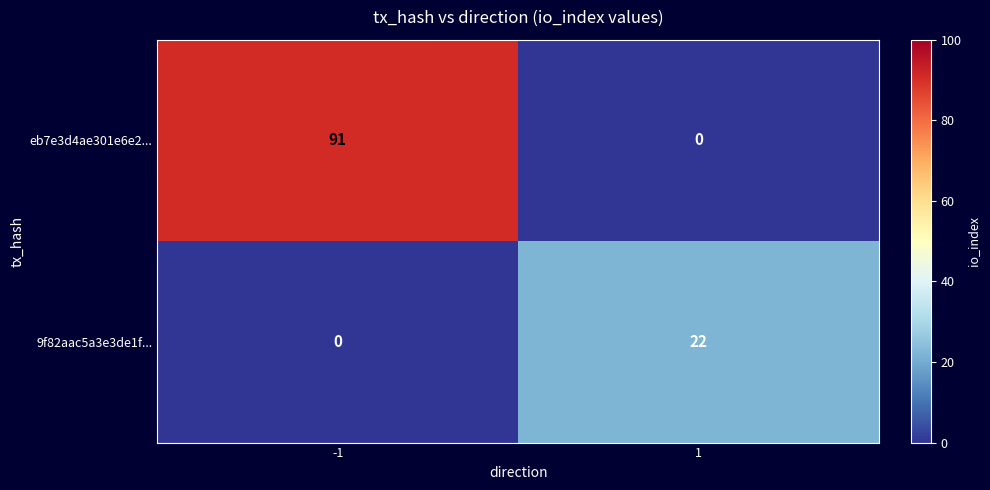

At how many categories does at least one series exceed 37?

1